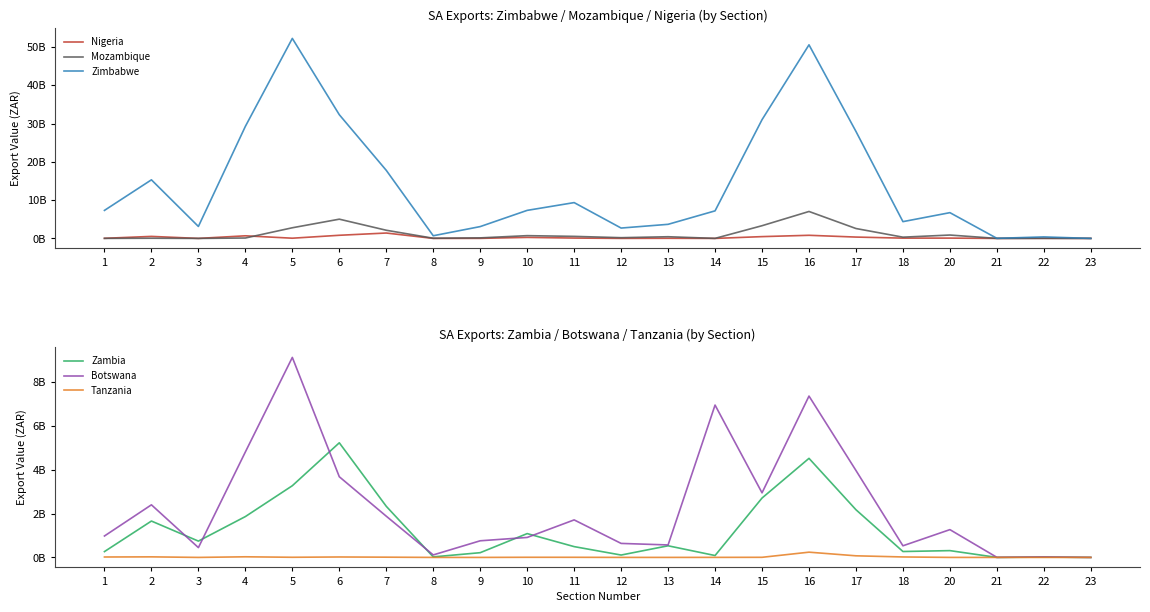

List the labels in order of Tanzania value, largest first.

16, 17, 4, 2, 18, 6, 1, 7, 5, 10, 11, 15, 14, 13, 12, 22, 20, 3, 9, 8, 21, 23